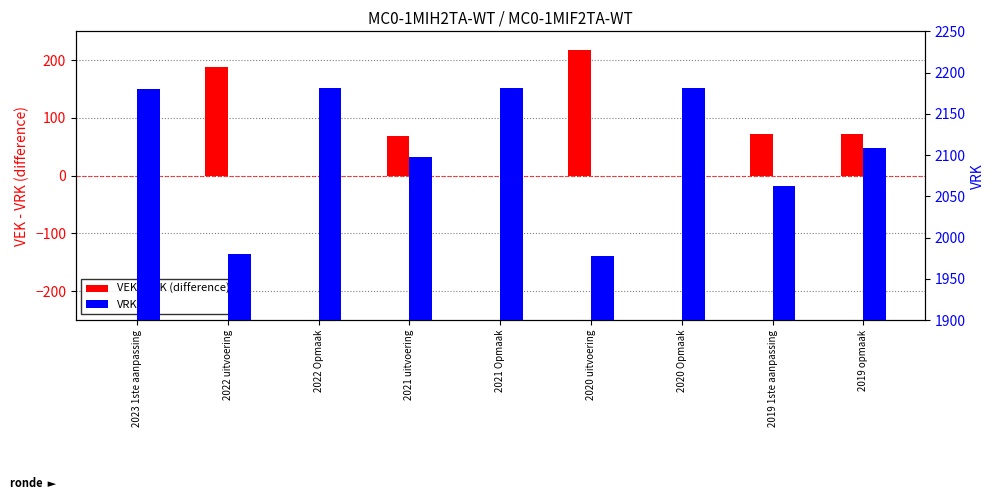

What is the sum of all VRK values?

18949